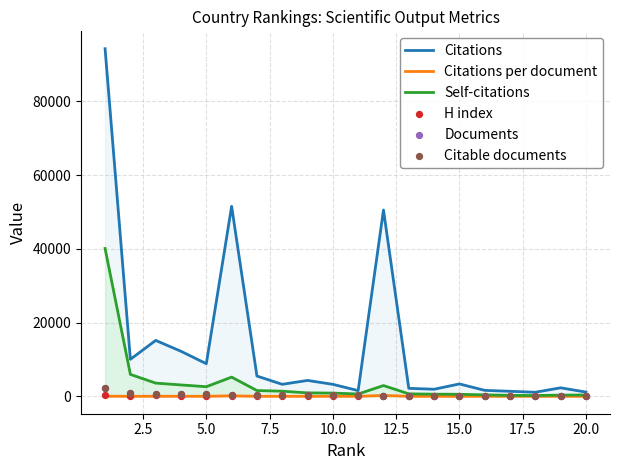

What is the maximum value for Self-citations?

40098.0